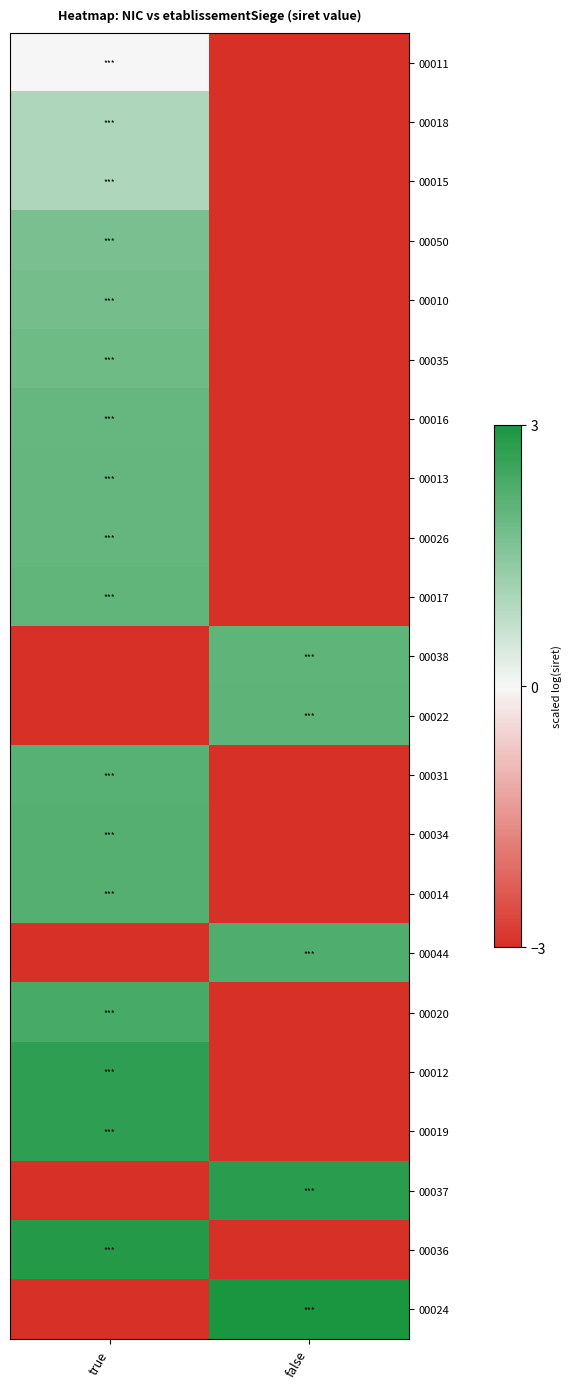

Reading left to right, what are all the values shown in this chart?

00011: true=0.0	false=-3.0
00018: true=1.0	false=-3.0
00015: true=1.0	false=-3.0
00050: true=1.7	false=-3.0
00010: true=1.7	false=-3.0
00035: true=1.8	false=-3.0
00016: true=1.9	false=-3.0
00013: true=2.0	false=-3.0
00026: true=2.0	false=-3.0
00017: true=2.0	false=-3.0
00038: true=-3.0	false=2.1
00022: true=-3.0	false=2.1
00031: true=2.2	false=-3.0
00034: true=2.2	false=-3.0
00014: true=2.2	false=-3.0
00044: true=-3.0	false=2.3
00020: true=2.4	false=-3.0
00012: true=2.7	false=-3.0
00019: true=2.7	false=-3.0
00037: true=-3.0	false=2.8
00036: true=2.8	false=-3.0
00024: true=-3.0	false=3.0